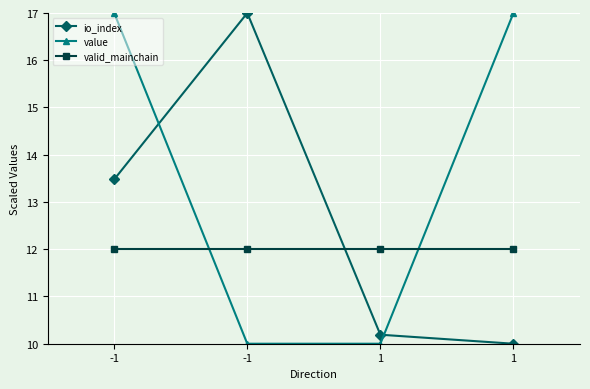

Reading left to right, extract all data points from this chart.

io_index: -1=13.5	-1=17.0	1=10.2	1=10.0
value: -1=17.0	-1=10.0	1=10.0	1=17.0
valid_mainchain: -1=12.0	-1=12.0	1=12.0	1=12.0